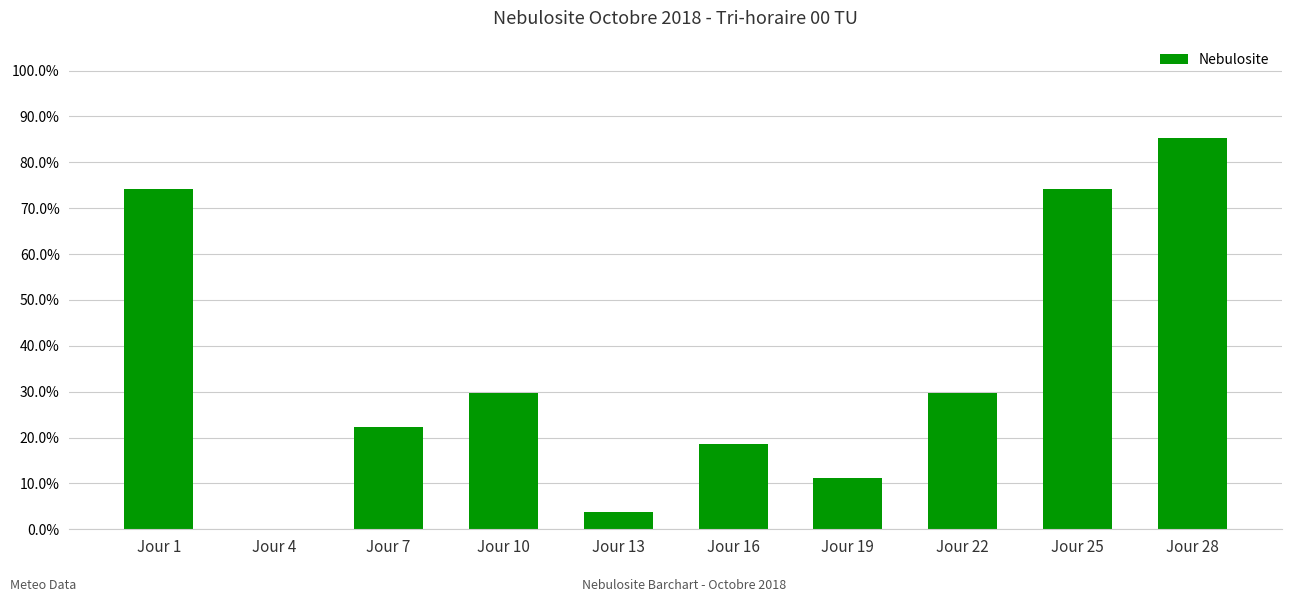

What is the average value?

0.3